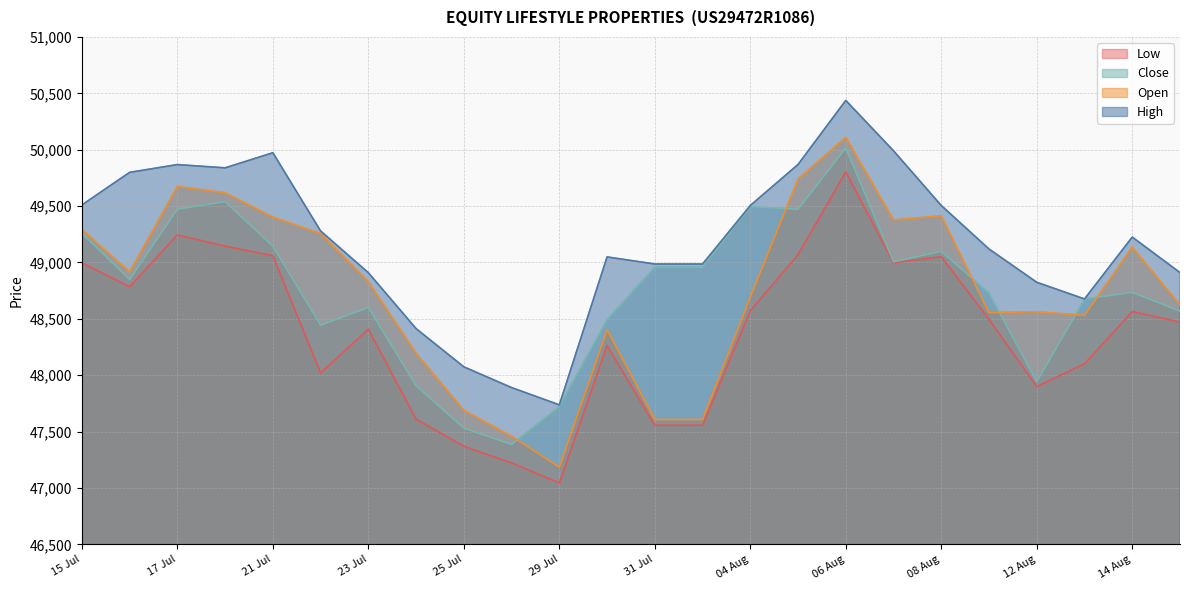

How many values in the Open series exceed 48829?

11